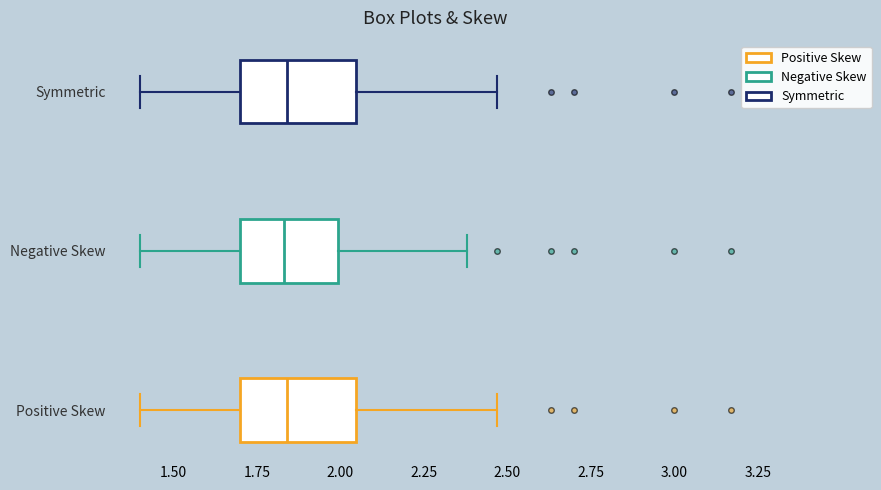

Reading bottom to top, read every box against the x-axis: the position of its median line, the range the box covers, and the ends of its whiskers. The values are not printed on the chart, so give them approximately, as read against the axis.

Positive Skew: median 1.85, box 1.70 to 2.05, whiskers 1.40 to 2.45
Negative Skew: median 1.85, box 1.70 to 2.00, whiskers 1.40 to 2.40
Symmetric: median 1.85, box 1.70 to 2.05, whiskers 1.40 to 2.45